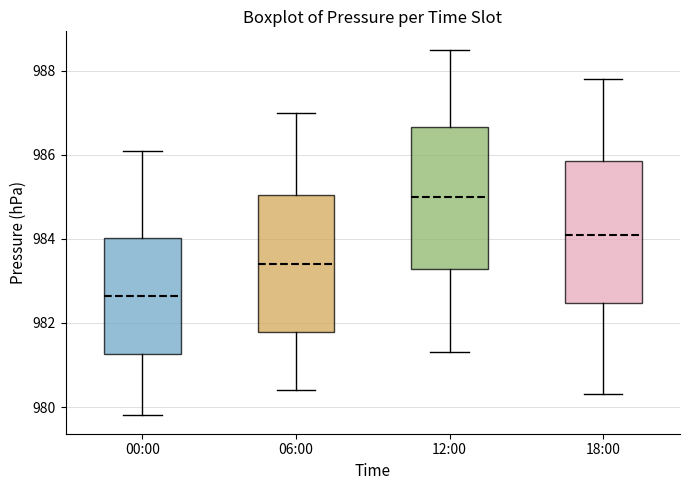

Reading left to right, read every box against the y-axis: the position of its median line, the range the box covers, and the ends of its whiskers. The values are not printed on the chart, so give them approximately, as read against the axis.

00:00: median 982.6, box 981.2 to 984.0, whiskers 979.8 to 986.2
06:00: median 983.4, box 981.8 to 985.0, whiskers 980.4 to 987.0
12:00: median 985.0, box 983.2 to 986.6, whiskers 981.4 to 988.6
18:00: median 984.2, box 982.4 to 985.8, whiskers 980.4 to 987.8